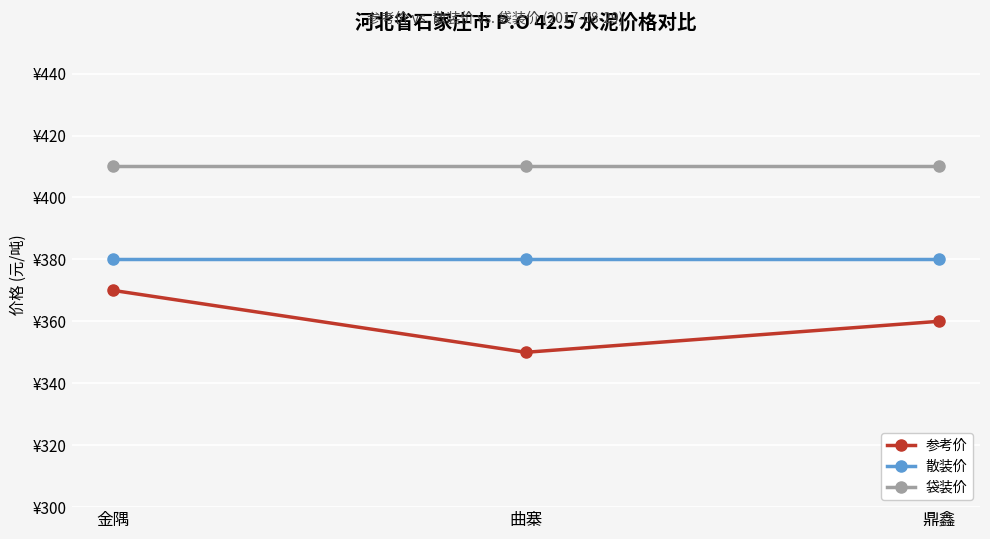

What are all the series names shown in the legend?

参考价, 散装价, 袋装价